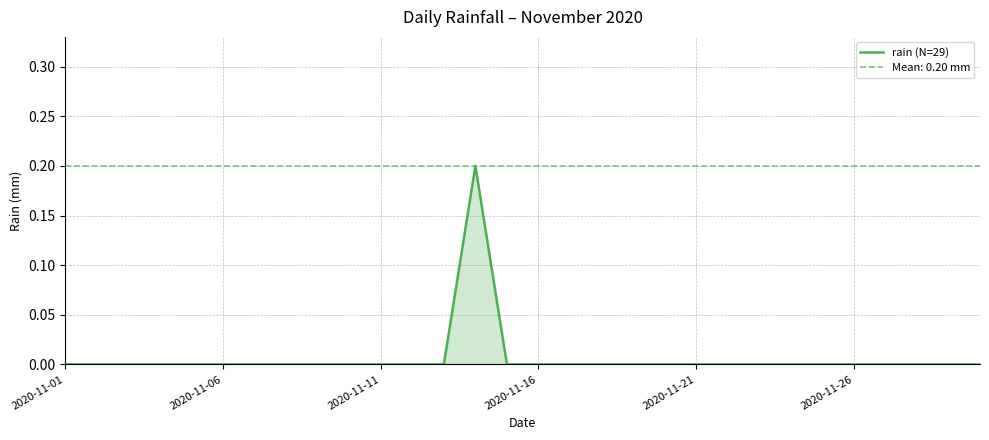

How many data points are above 0?

1